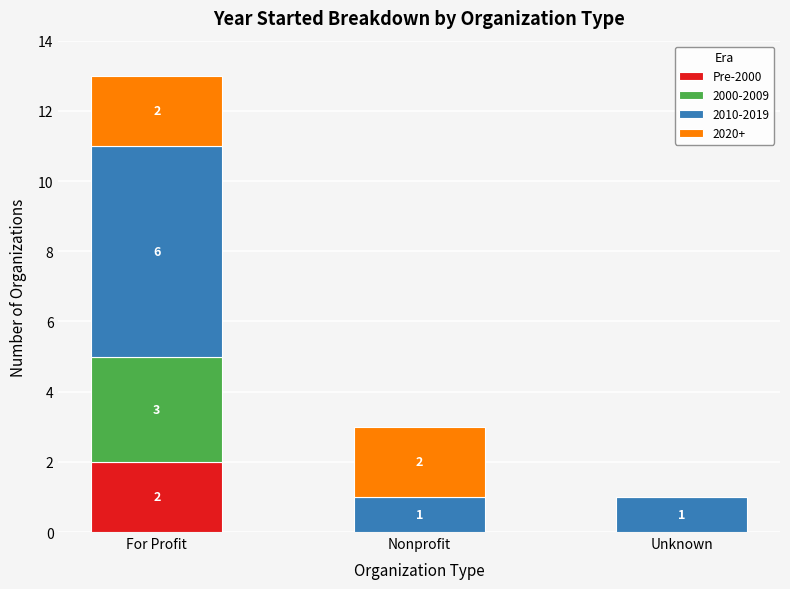

What is the total value across all series at For Profit?

13